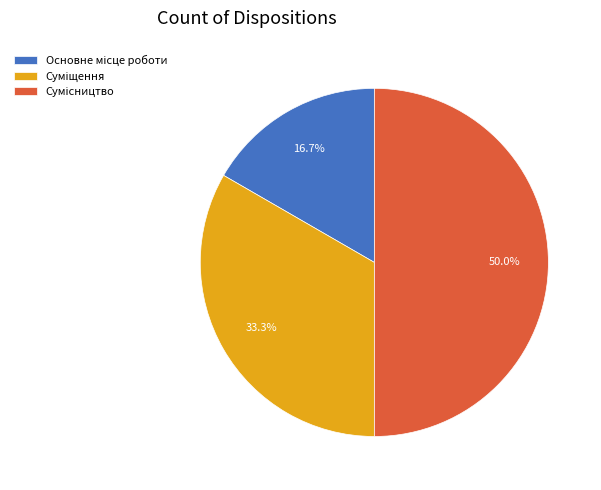

How many slices are in this pie chart?

3